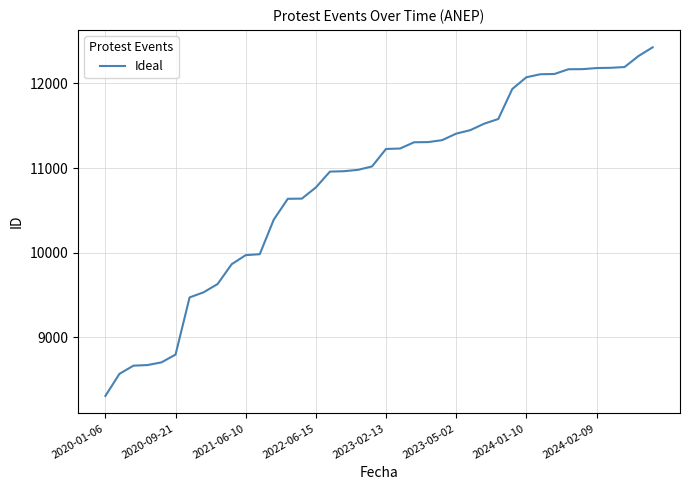

What is the greatest value displayed?

12427